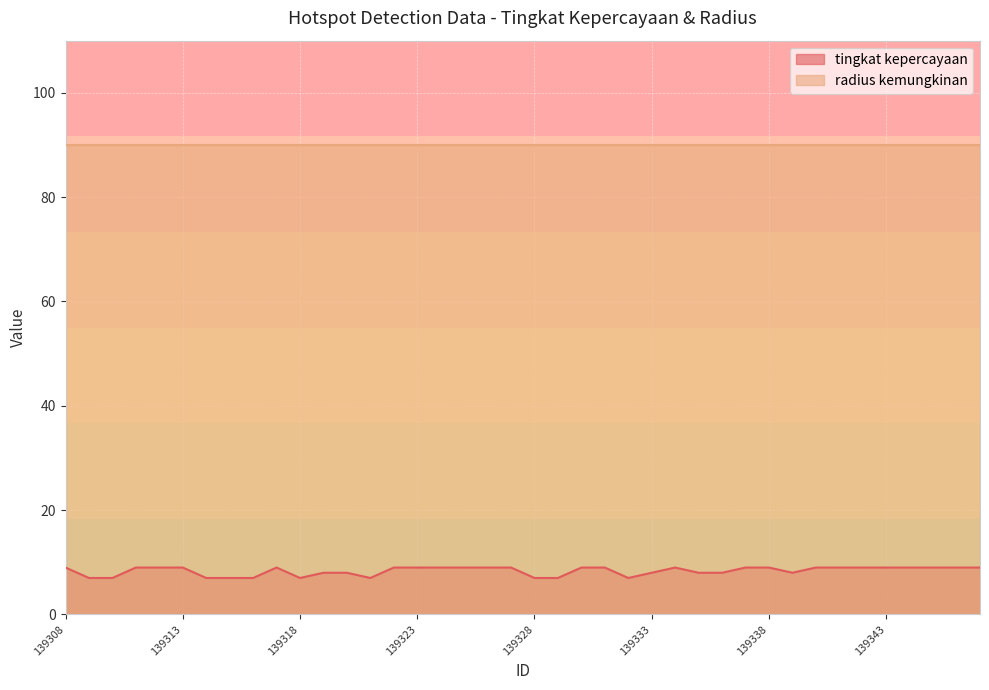

Reading left to right, list all the values displayed in this chart.

9	7	7	9	9	9	7	7	7	9	7	8	8	7	9	9	9	9	9	9	7	7	9	9	7	8	9	8	8	9	9	8	9	9	9	9	9	9	9	9